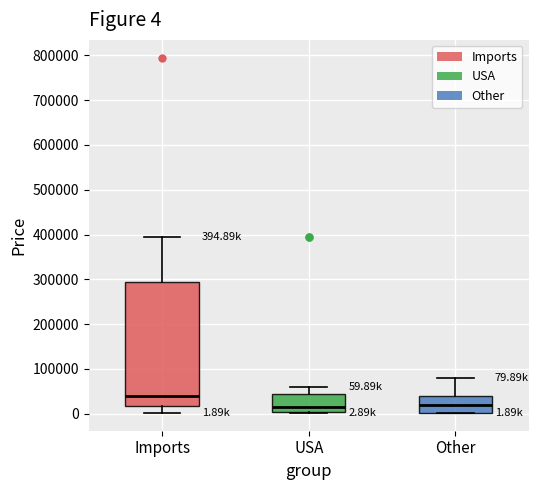

Comparing the boxes themselves (not the whiskers), which one is the tallest?

Imports